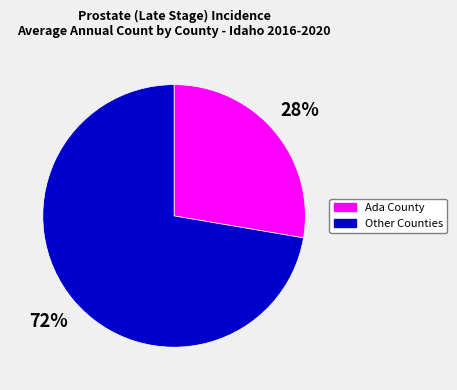

Which has a higher value, Ada County or Other Counties?

Other Counties